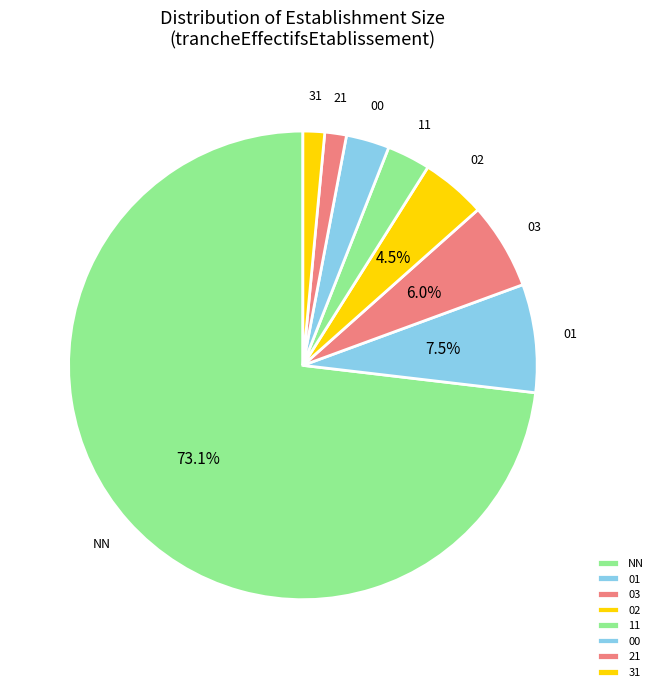

What is the ratio of the value at 01 to the value at 11?

2.5